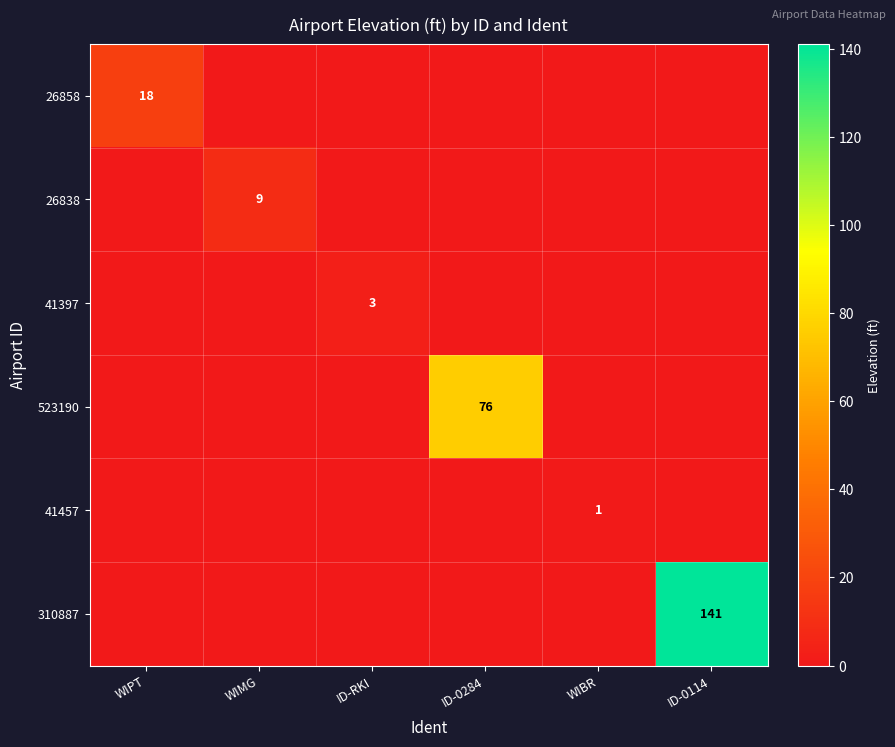

At which label is 26858 closest to 9?

WIPT